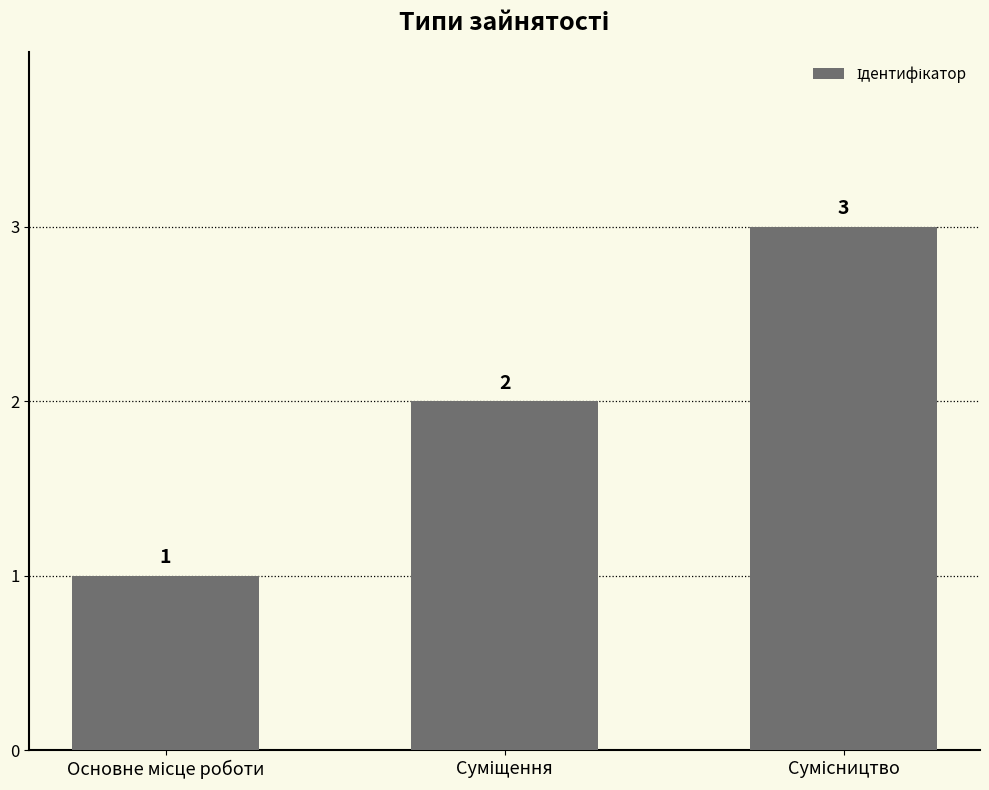

What is the sum of all values?

6